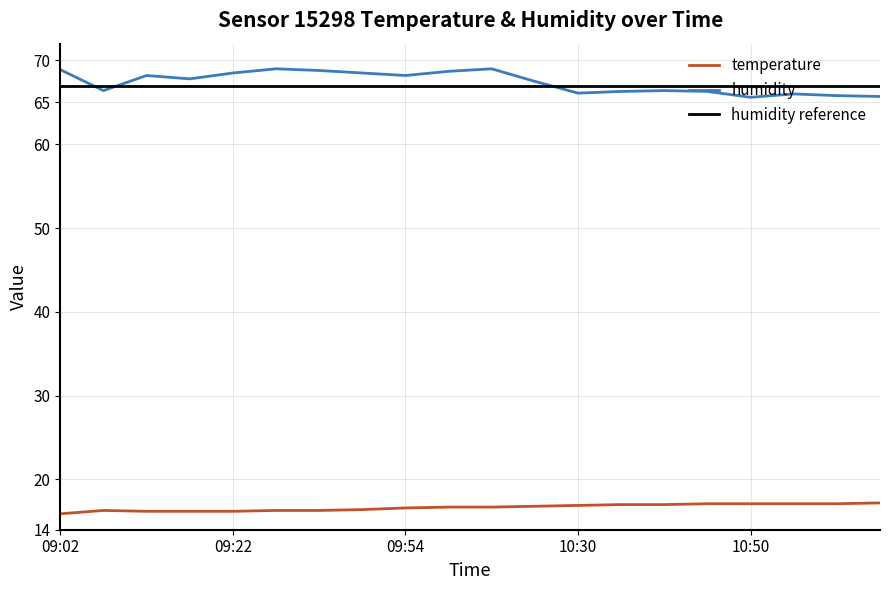

Reading left to right, what are all the values shown in this chart?

temperature: 15.9	16.3	16.2	16.2	16.2	16.3	16.3	16.4	16.6	16.7	16.7	16.8	16.9	17.0	17.0	17.1	17.1	17.1	17.1	17.2
humidity: 68.9	66.4	68.2	67.8	68.5	69.0	68.8	68.5	68.2	68.7	69.0	67.5	66.1	66.3	66.4	66.3	65.6	66.0	65.8	65.7